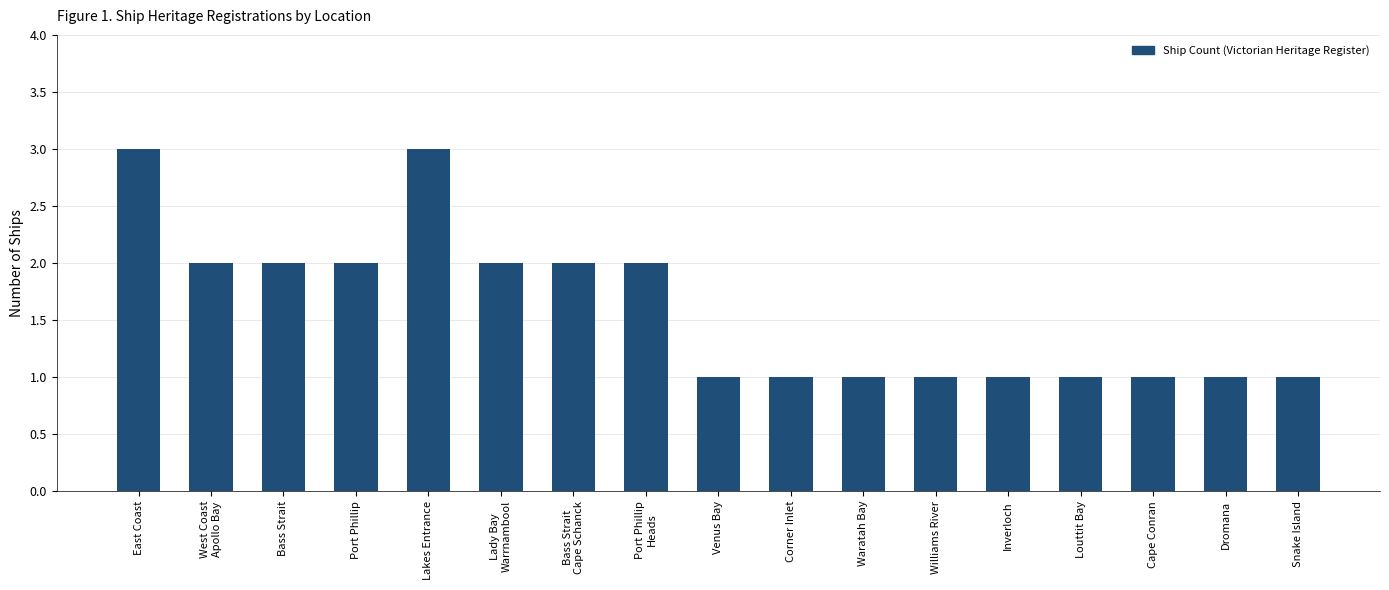

Reading left to right, list all the values displayed in this chart.

3	2	2	2	3	2	2	2	1	1	1	1	1	1	1	1	1